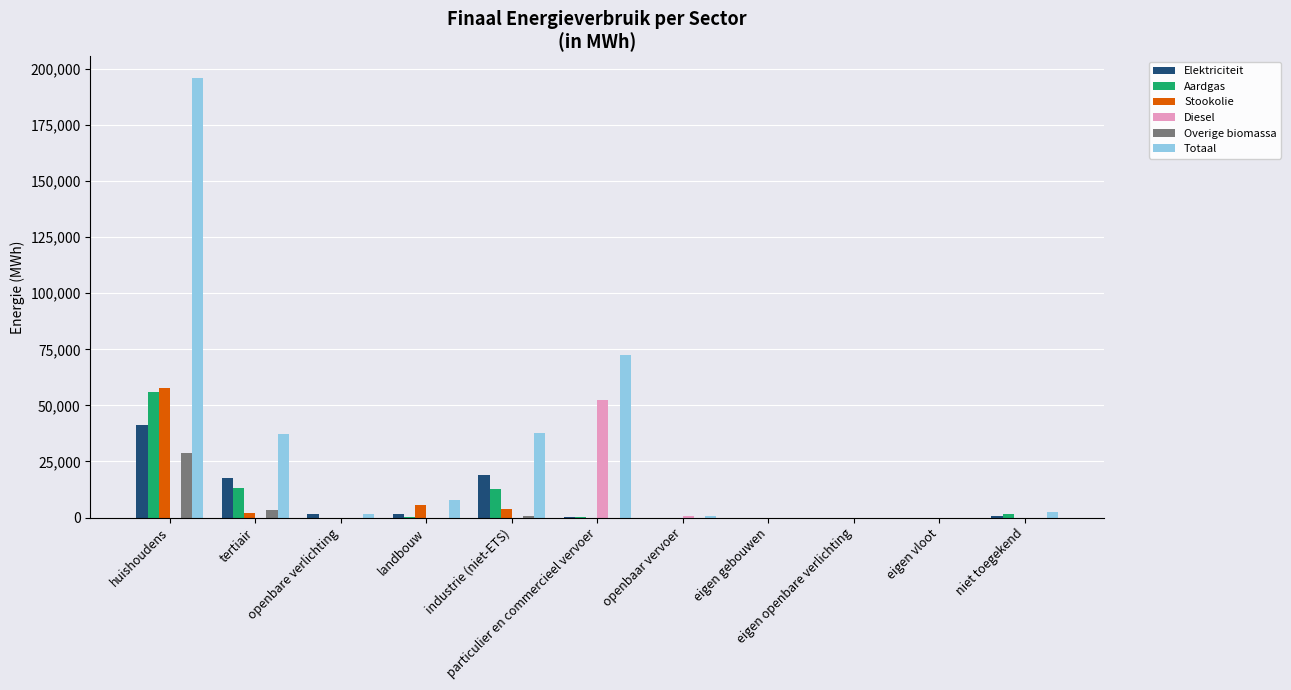

What are all the series names shown in the legend?

Elektriciteit, Aardgas, Stookolie, Diesel, Overige biomassa, Totaal